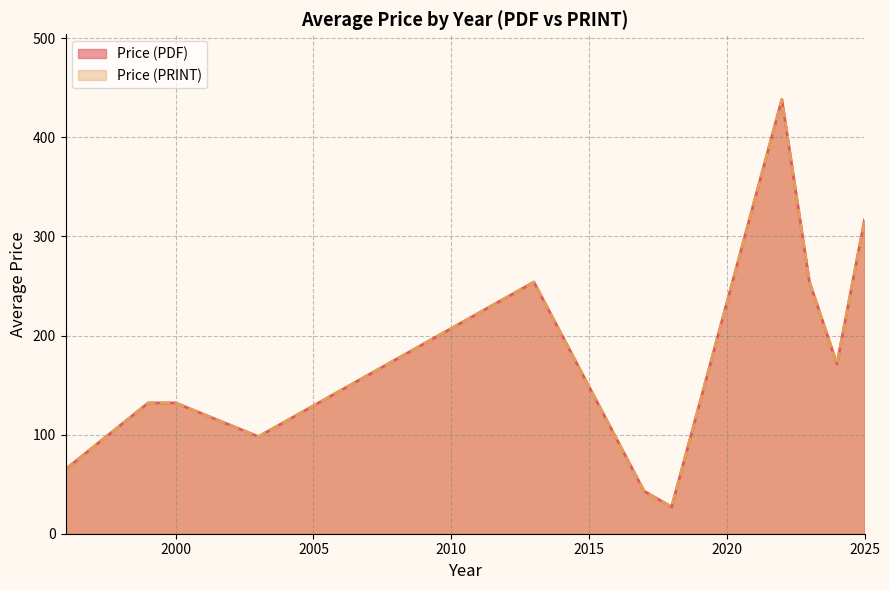

Rank the series by their maximum value, from lowest to highest.

Price (PDF), Price (PRINT)